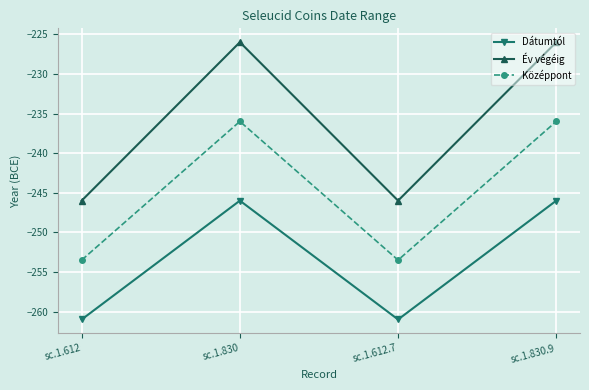

What is the total value across all series at sc.1.612?

-760.5